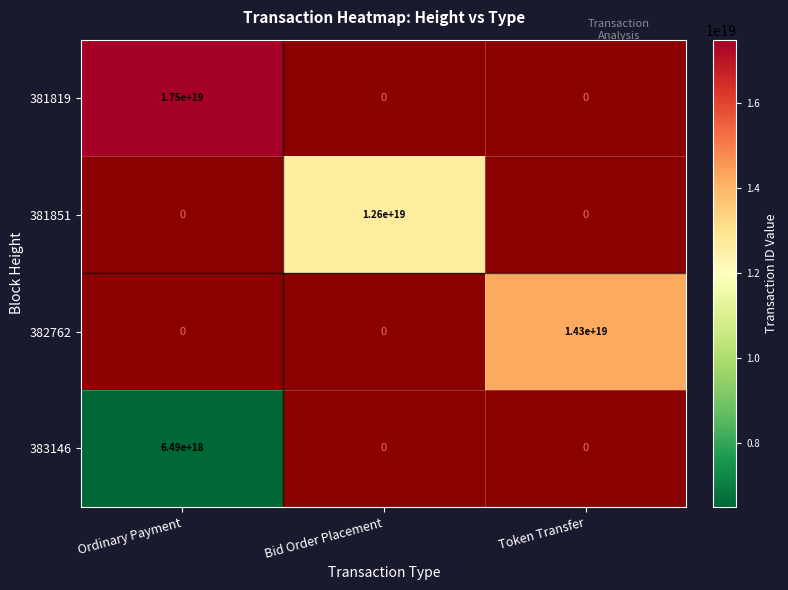

True or false: 382762 has a value of 14300000000000000000 at Token Transfer.

True